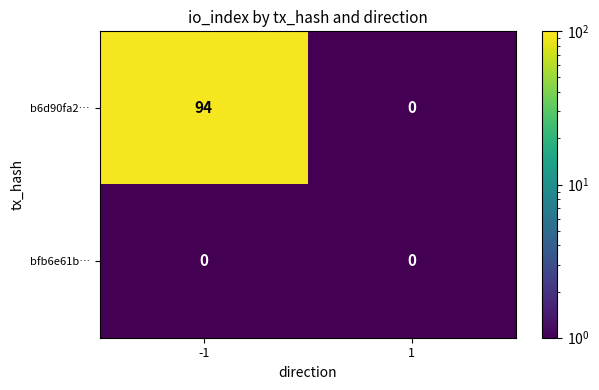

Rank the categories by b6d90fa2… value from lowest to highest.

1, -1